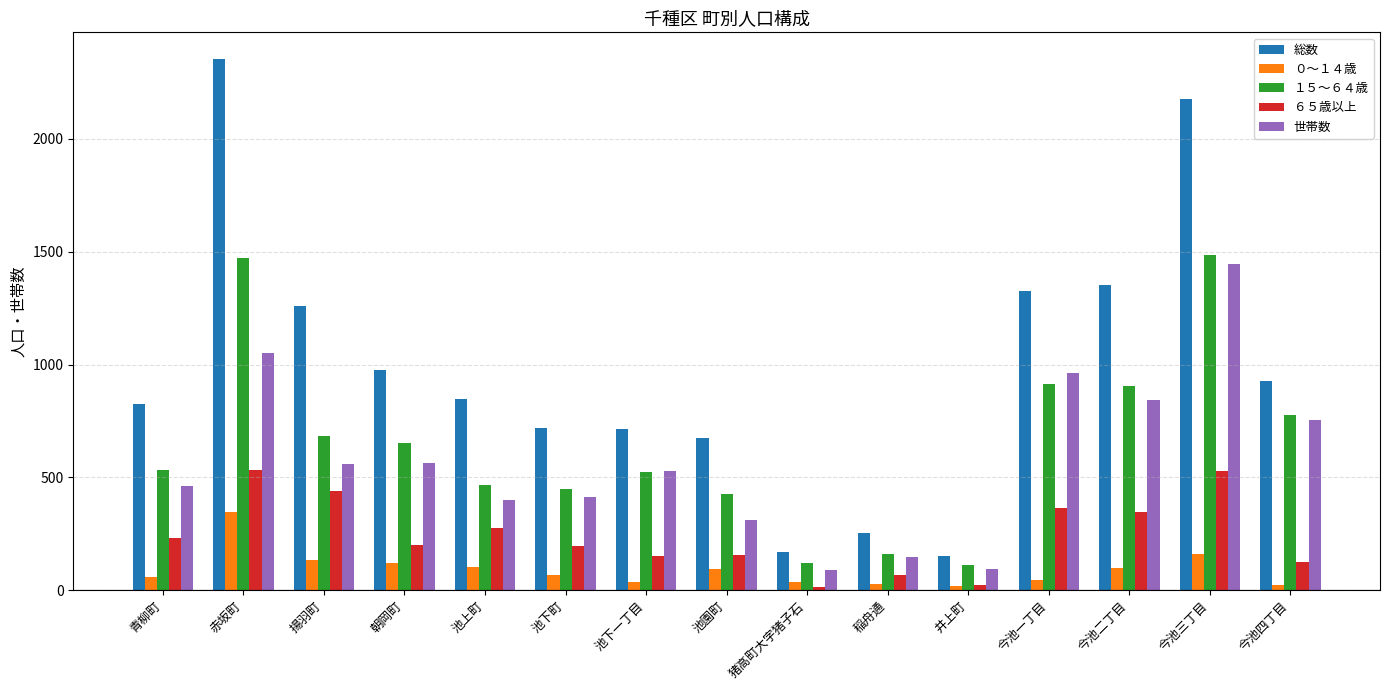

Which label corresponds to the largest value in the chart?

赤坂町